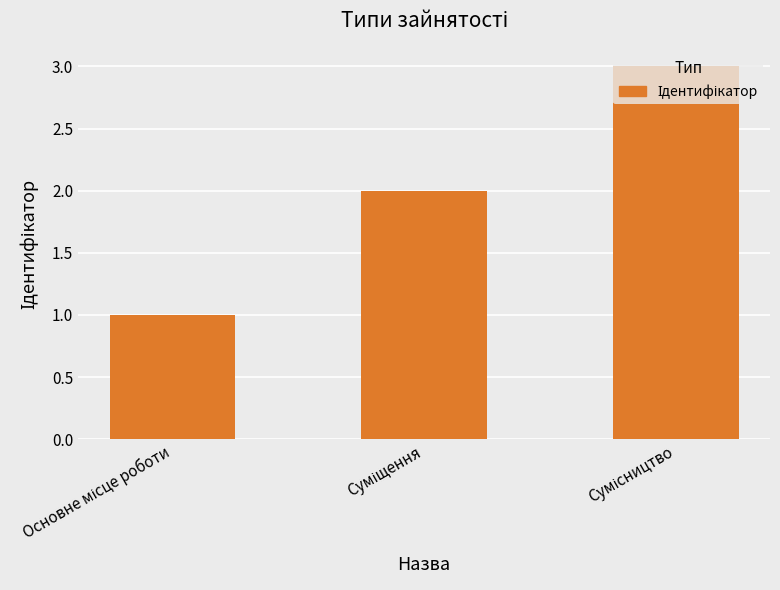

What is the sum of all values?

6